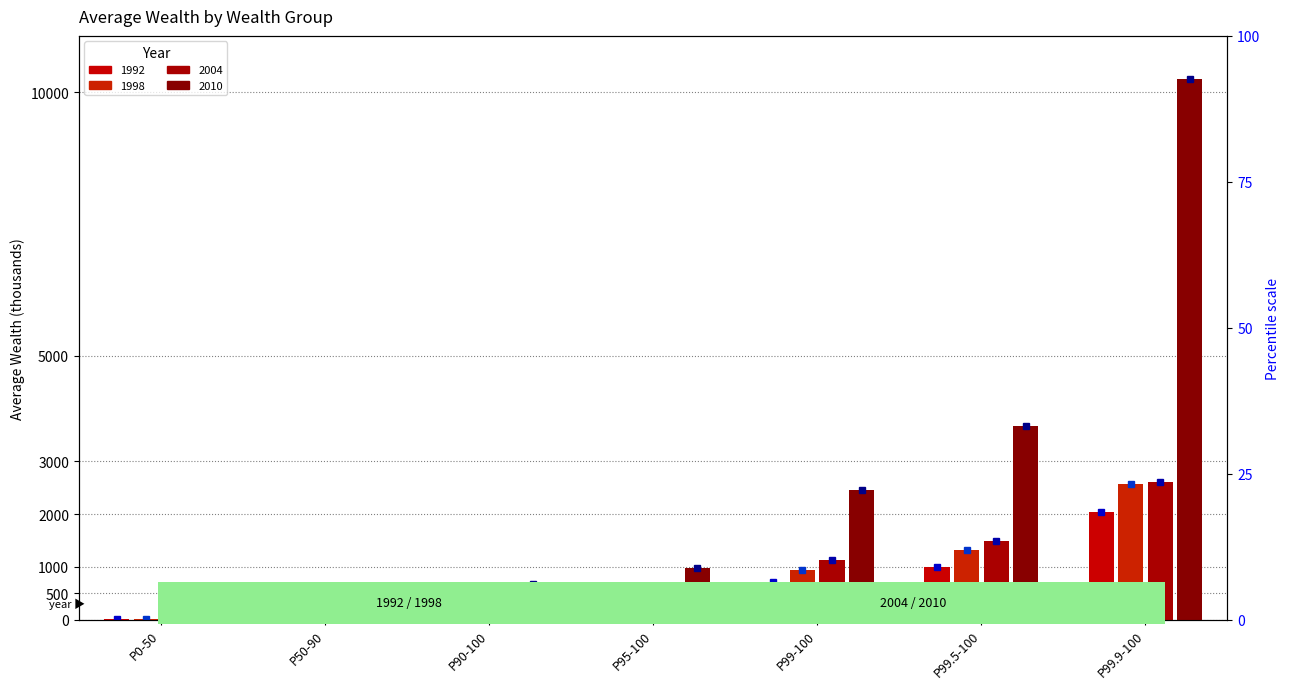

What is the minimum value shown in the chart?

5.9